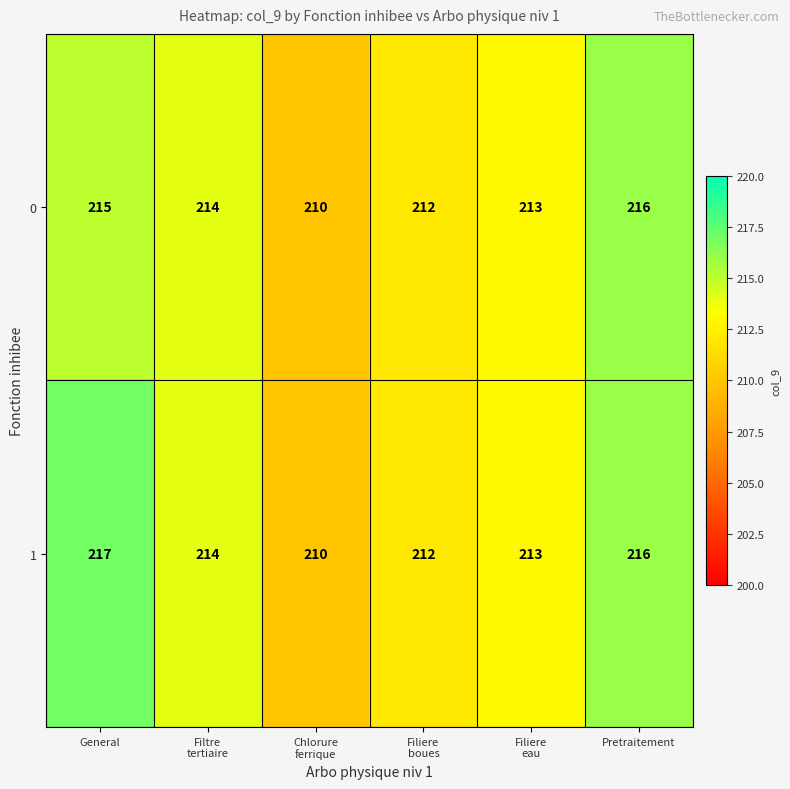

Reading left to right, extract all data points from this chart.

0: 215	214	210	212	213	216
1: 217	214	210	212	213	216